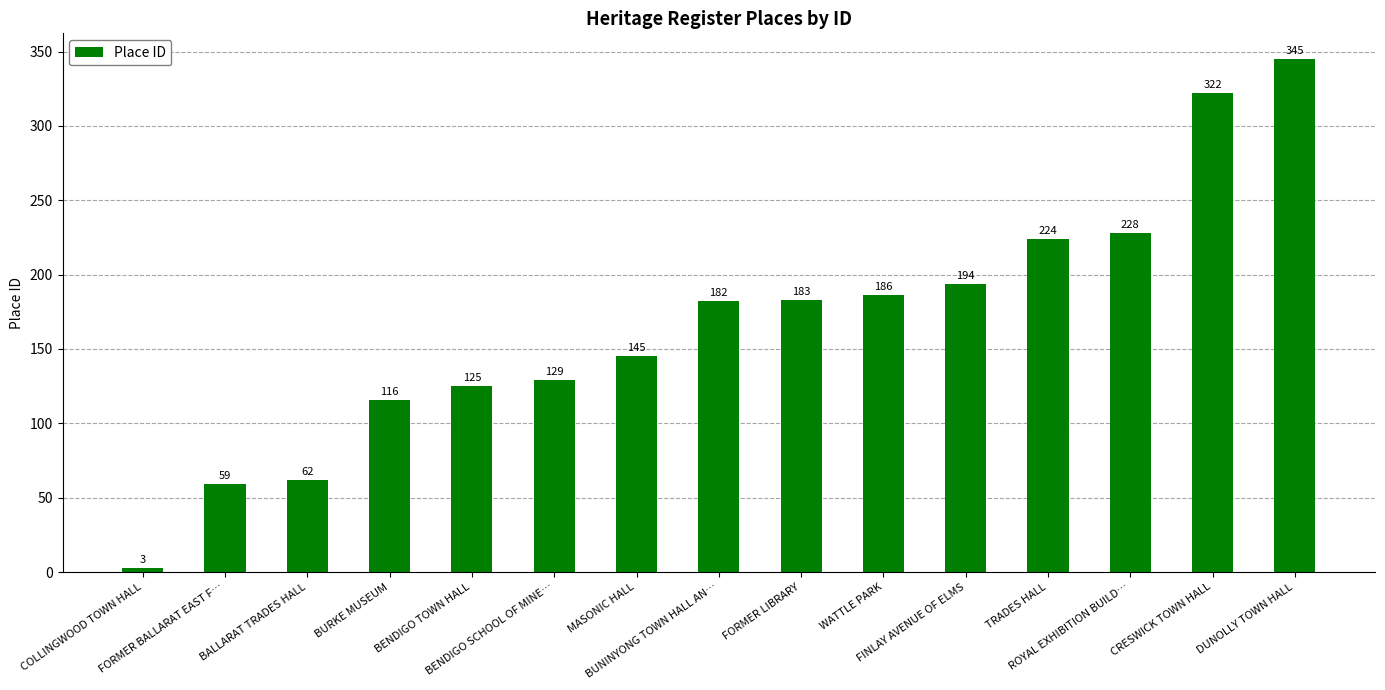

What is the difference between the values at FORMER LIBRARY and COLLINGWOOD TOWN HALL?

180